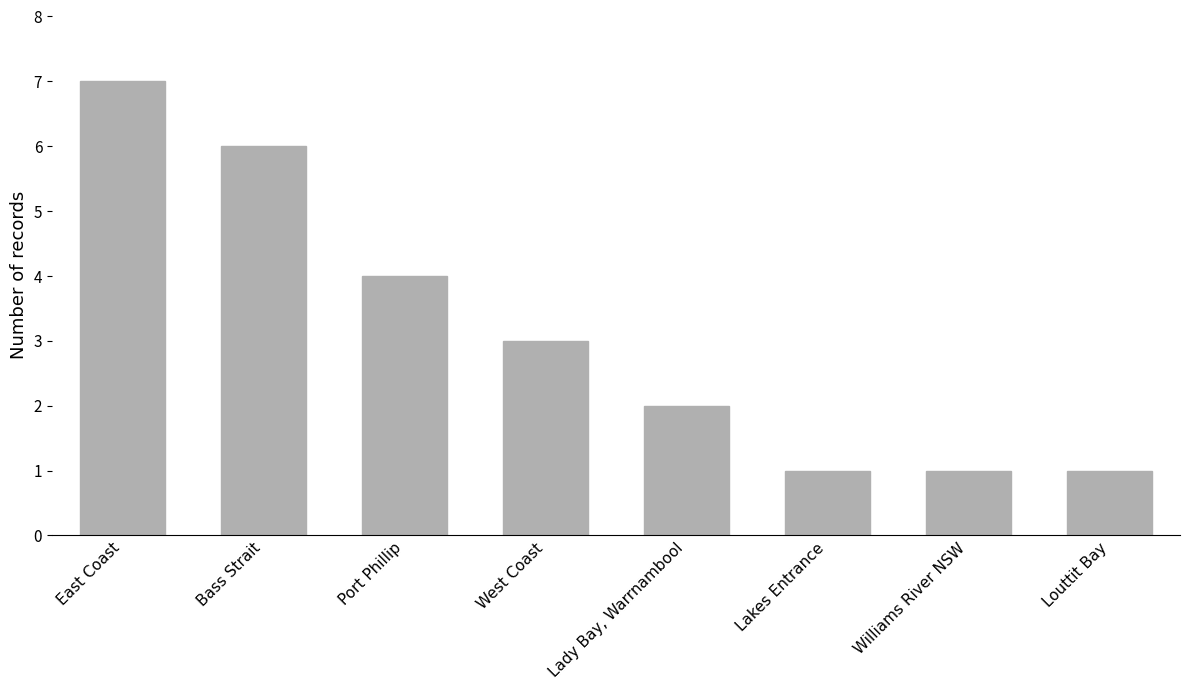

What is the difference between the values at Lakes Entrance and East Coast?

6